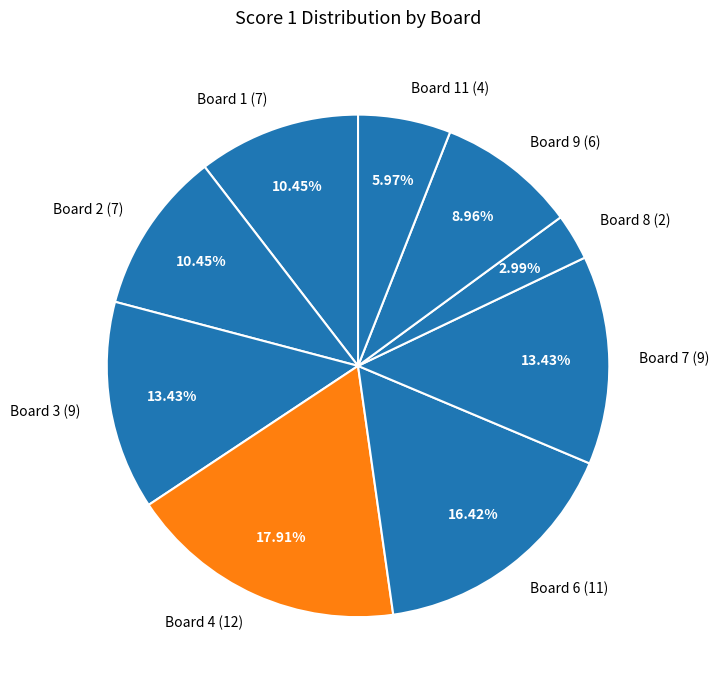

Approximately how many times larger is the value at Board 11 (4) compared to Board 1 (7)?

0.6